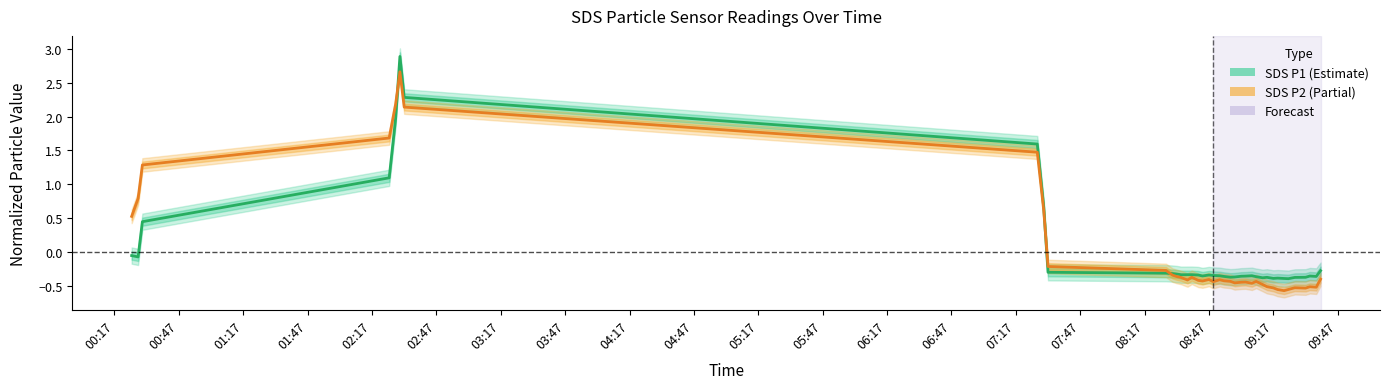

Is it true that SDS P1 (Estimate) equals -0.2 at 09:17?

False